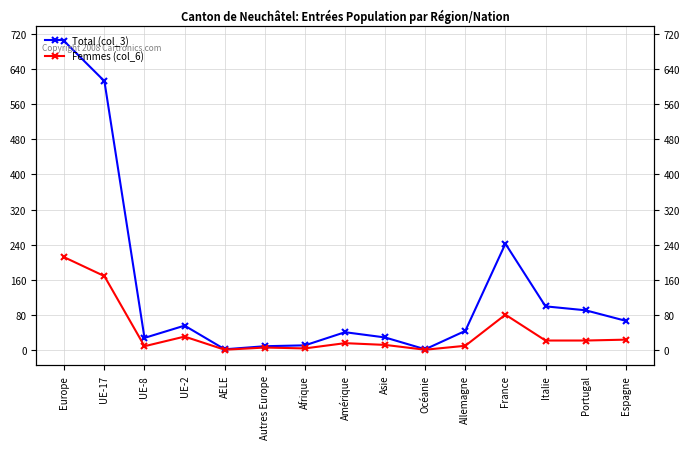

True or false: Total (col_3) has more than 2 interior local peaks.

True